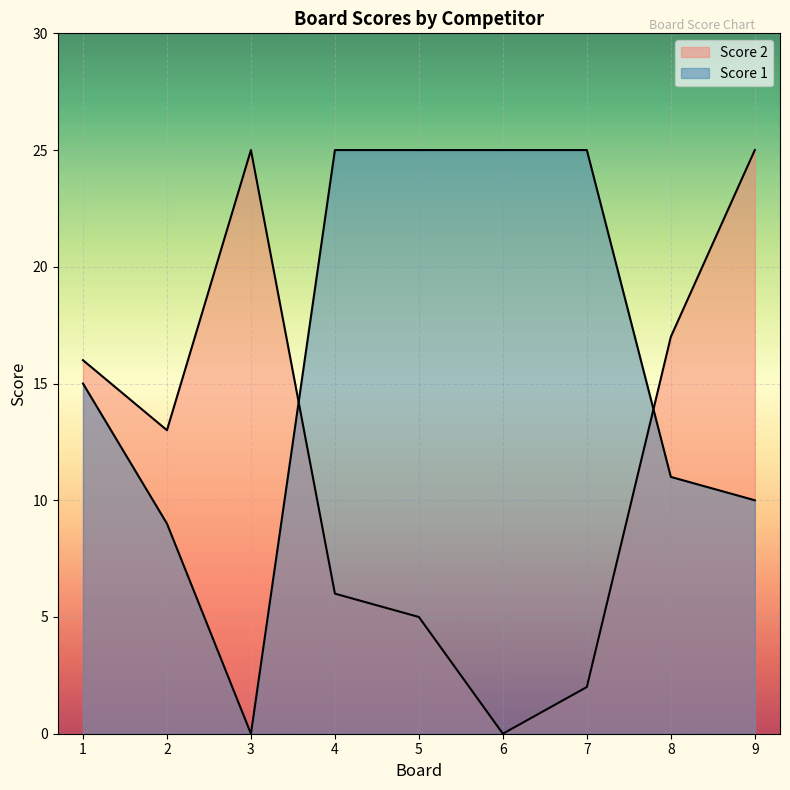

What is the value of the Score 2 point at the 1st from the left?

16